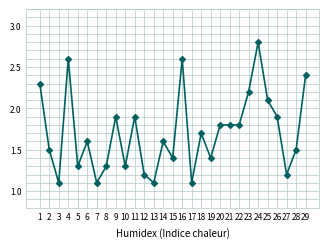

Between 14 and 13, which is larger?

14